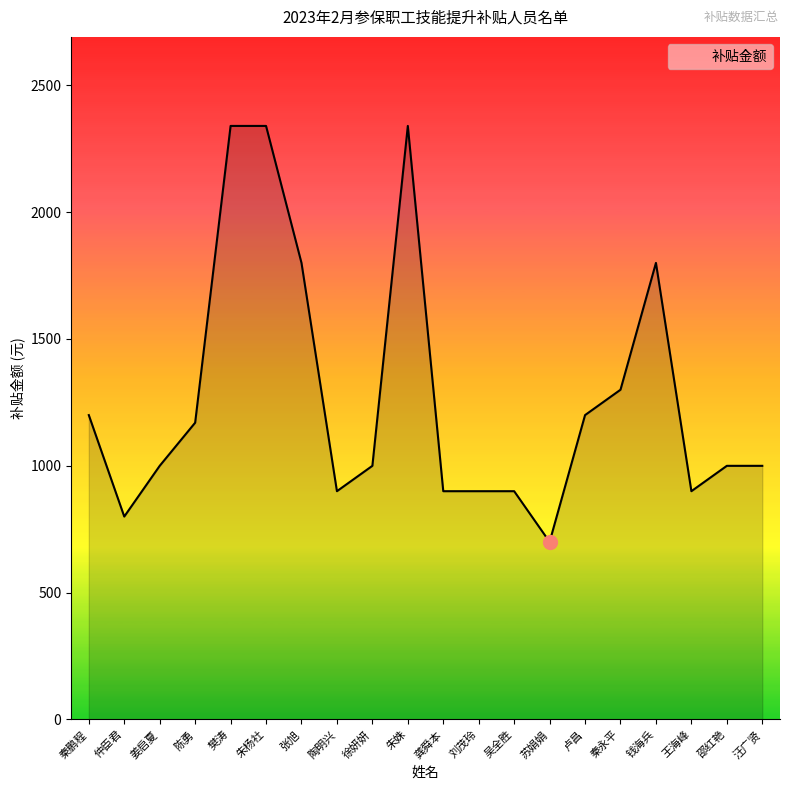

Reading left to right, transcribe all the data shown in this chart.

1200	800	1000	1170	2340	2340	1800	900	1000	2340	900	900	900	700	1200	1300	1800	900	1000	1000